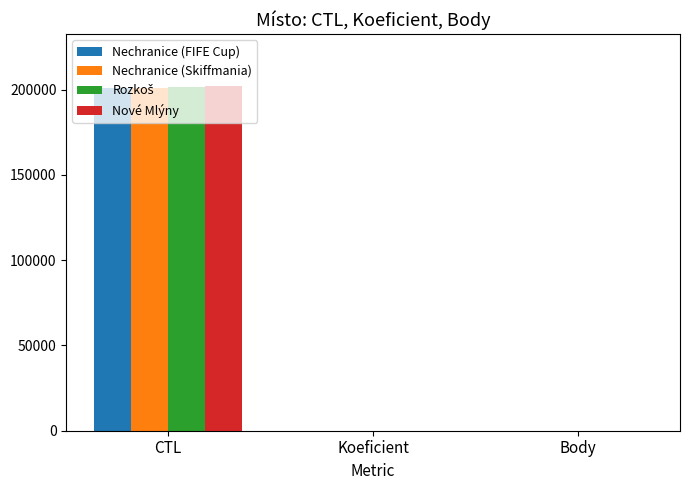

Is it true that Nové Mlýny equals 202157 at CTL?

True